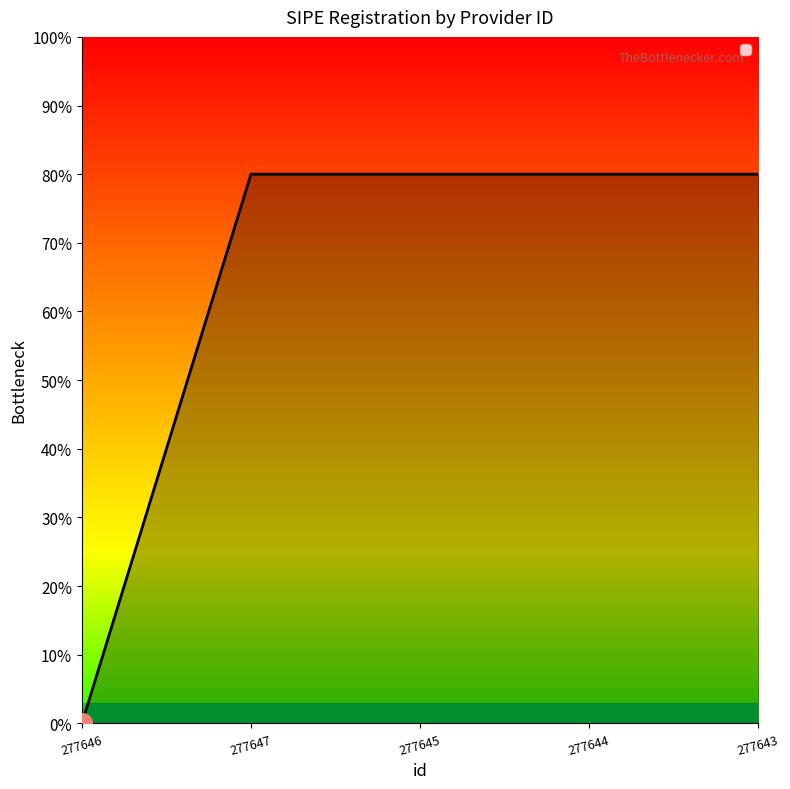

Between 277644 and 277643, which is larger?

277644